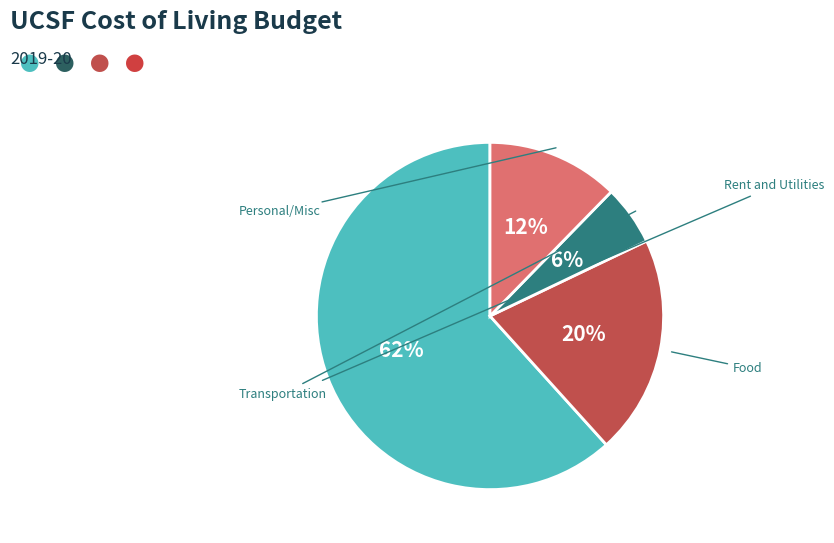

To the nearest percent, what is the average slice percentage?

25%